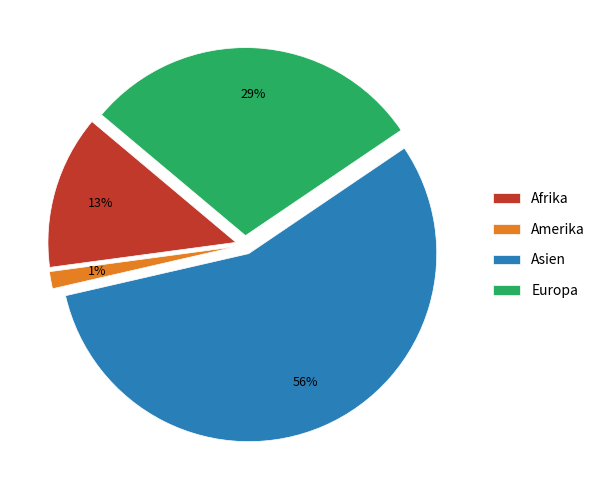

Which category accounts for the majority?

Asien